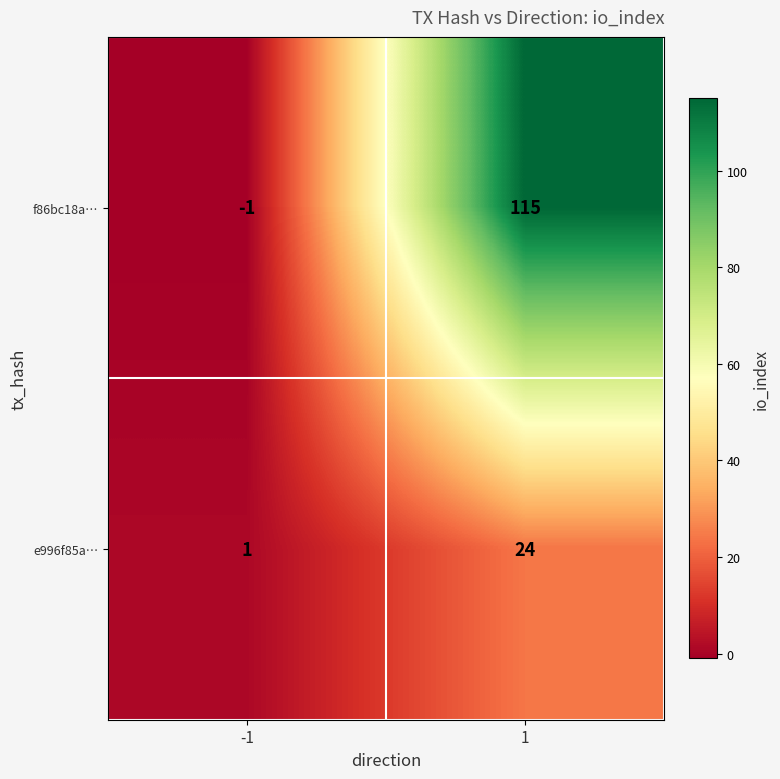

What is the maximum value shown in the chart?

115